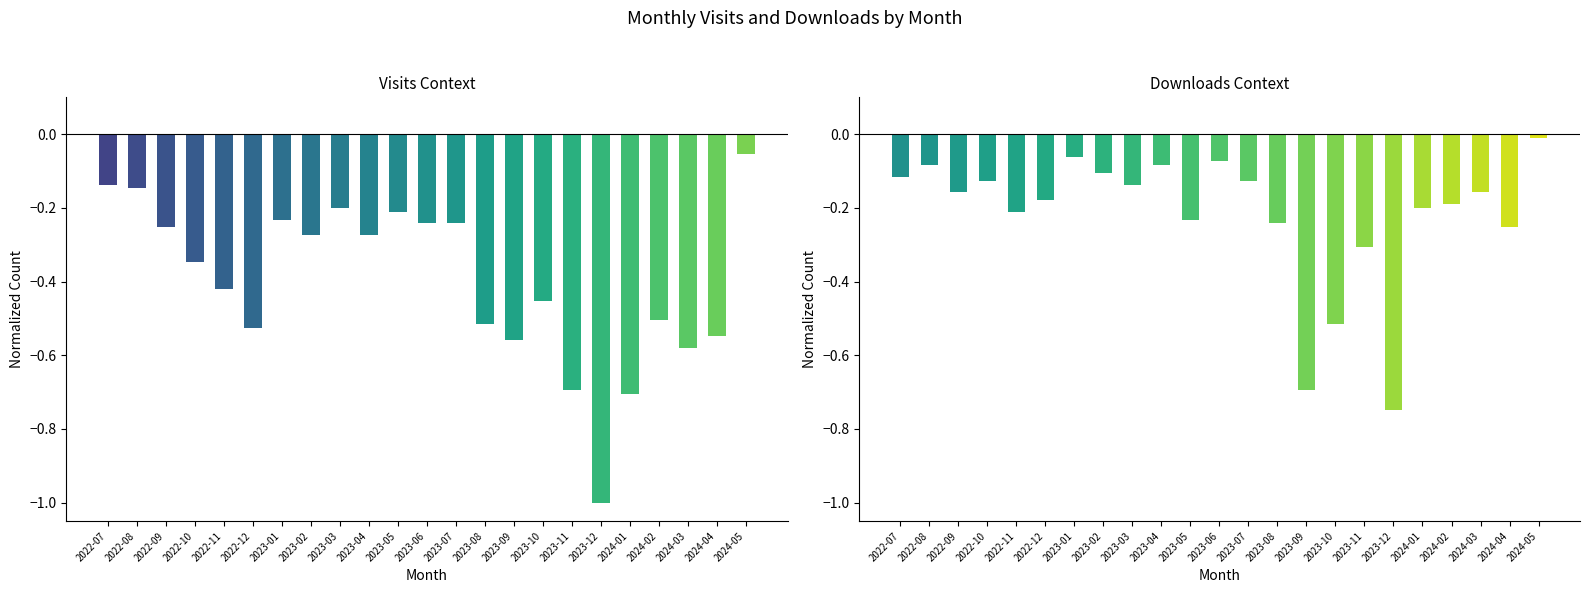

What is the sum of all monthly_visit values?

-9.1